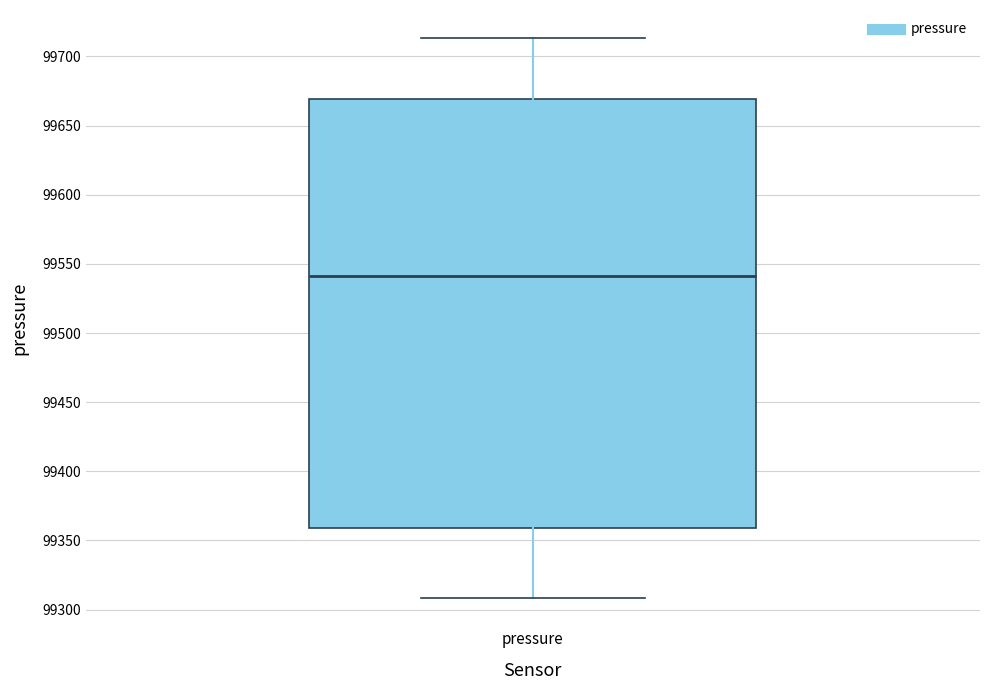

Transcribe this box plot: give where the median line is, the range the box spans, and where the two whiskers end, as read against the y-axis. The values are not printed on the chart, so give them approximately, as read against the axis.

median 99540, box 99360 to 99670, whiskers 99310 to 99715